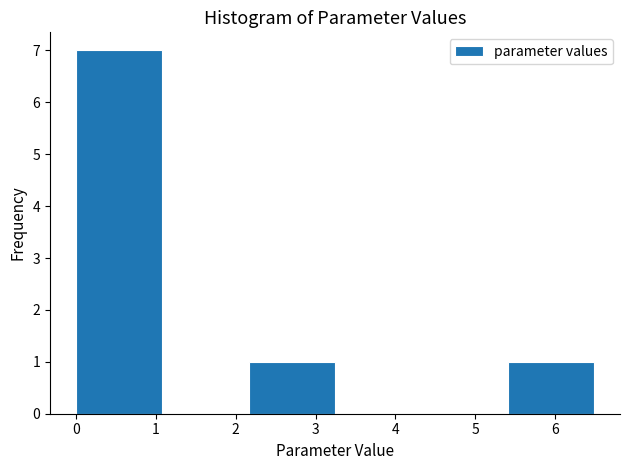

Which range on the x-axis has the tallest bar?

0.0 to 1.1